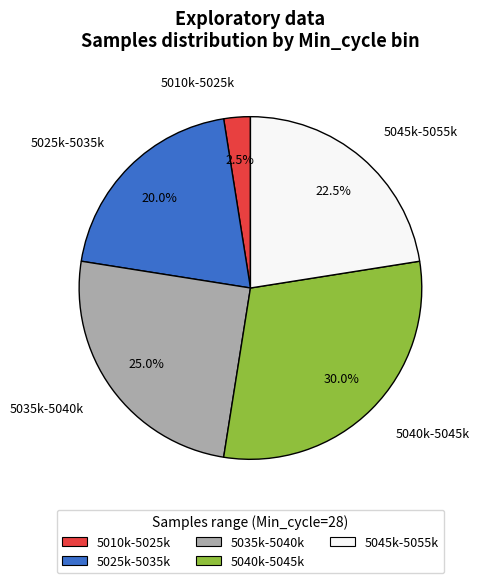

Which slice is the largest?

5040k-5045k